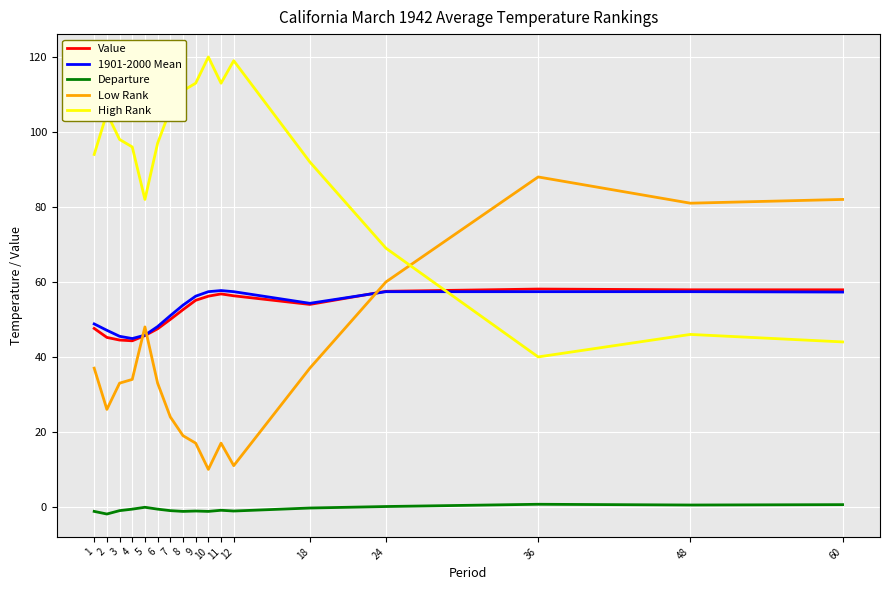

What is the approximate value of High Rank at 18?

92.0